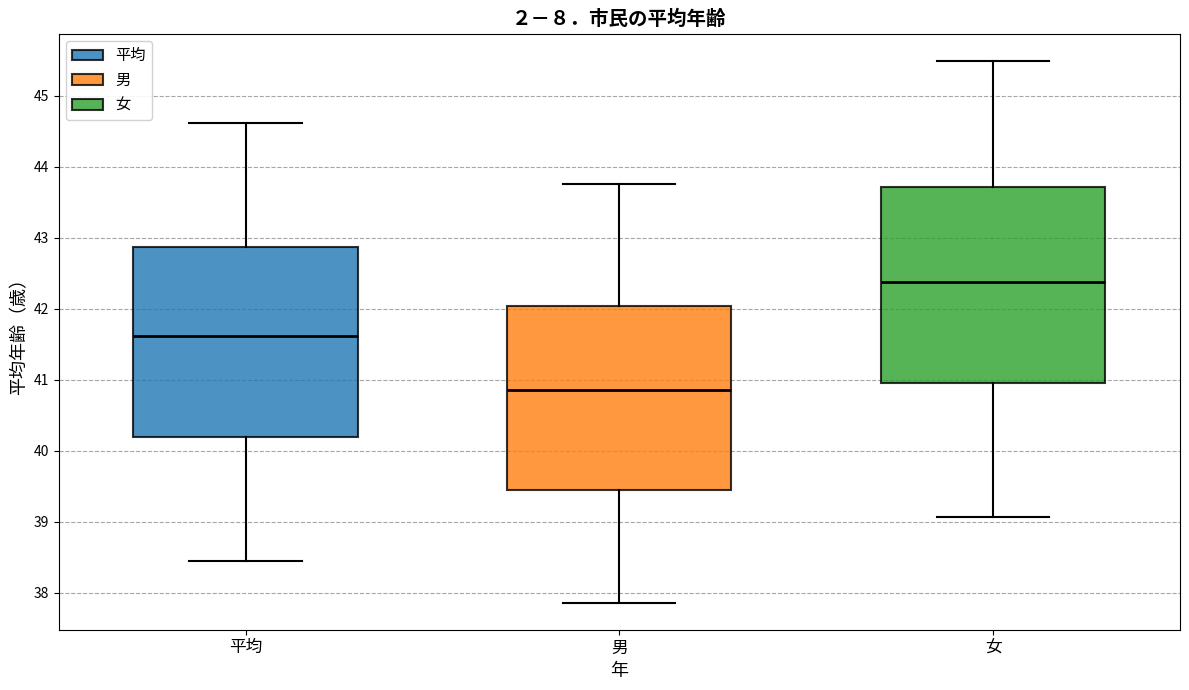

Reading left to right, read every box against the y-axis: the position of its median line, the range the box covers, and the ends of its whiskers. The values are not printed on the chart, so give them approximately, as read against the axis.

平均: median 41.6, box 40.2 to 42.9, whiskers 38.5 to 44.6
男: median 40.9, box 39.5 to 42.0, whiskers 37.9 to 43.8
女: median 42.4, box 41.0 to 43.7, whiskers 39.1 to 45.5